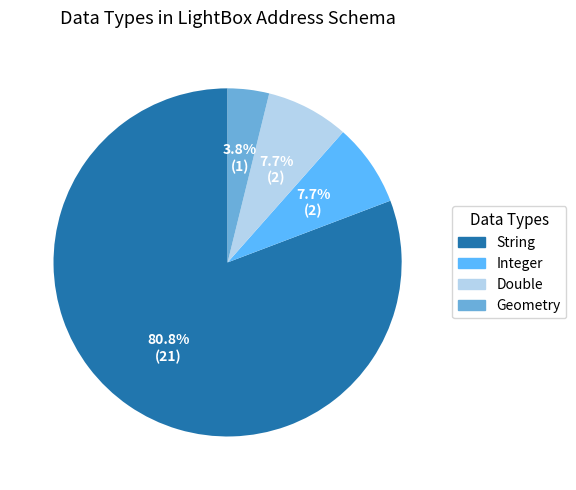

To the nearest percent, what percentage of the pie is Geometry?

4%